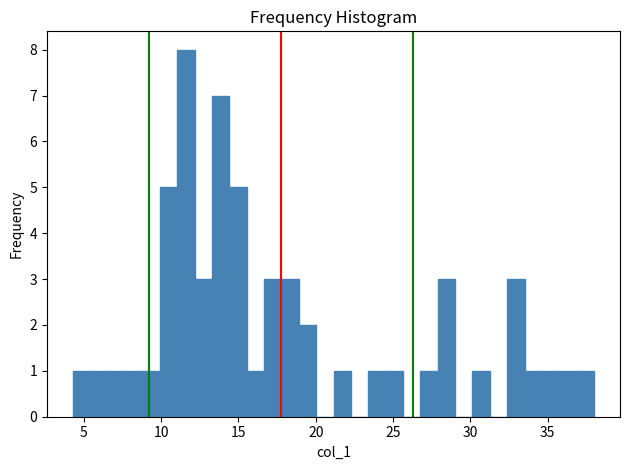

Around what value on the x-axis is the tallest bar? Give the approximate position of its centre, as read against the axis.

11.5